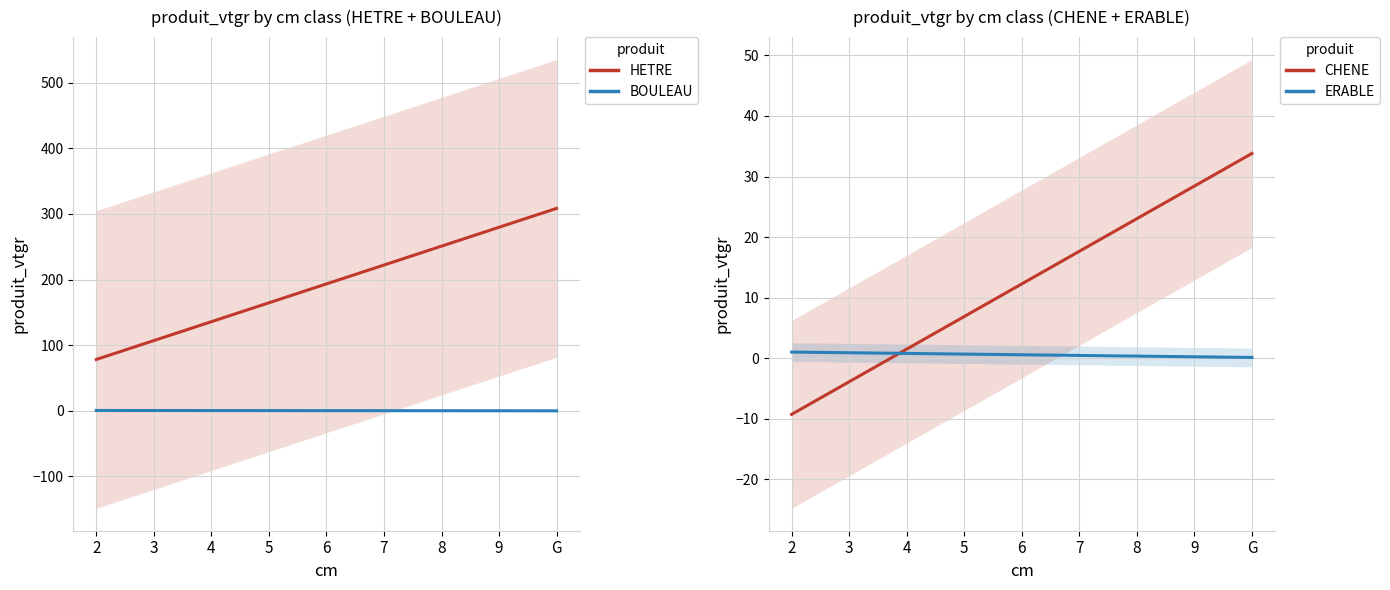

The value of ERABLE at 4 is 0.8. True or false?

True